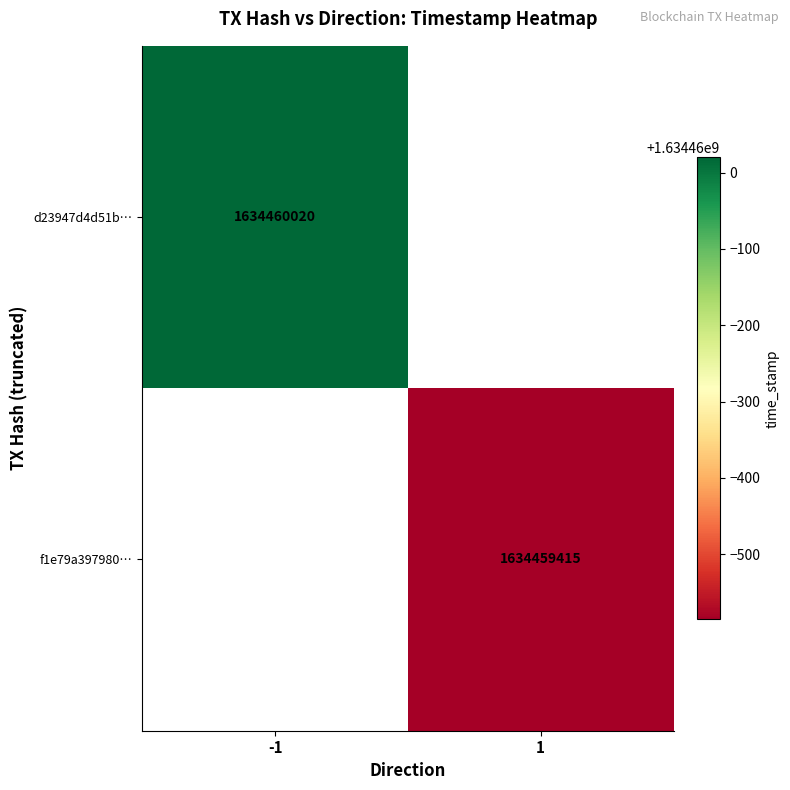

The f1e79a3979801d4a06fe4abe4230da373ed9974 series shows 1 at 0. True or false?

False